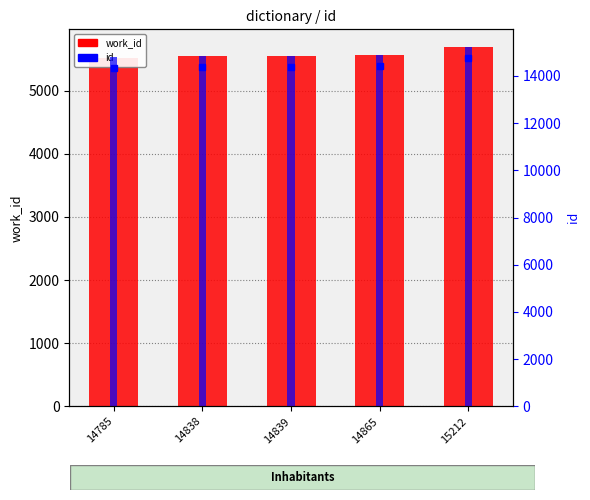

What value does the work_id series have at 14838?

5553